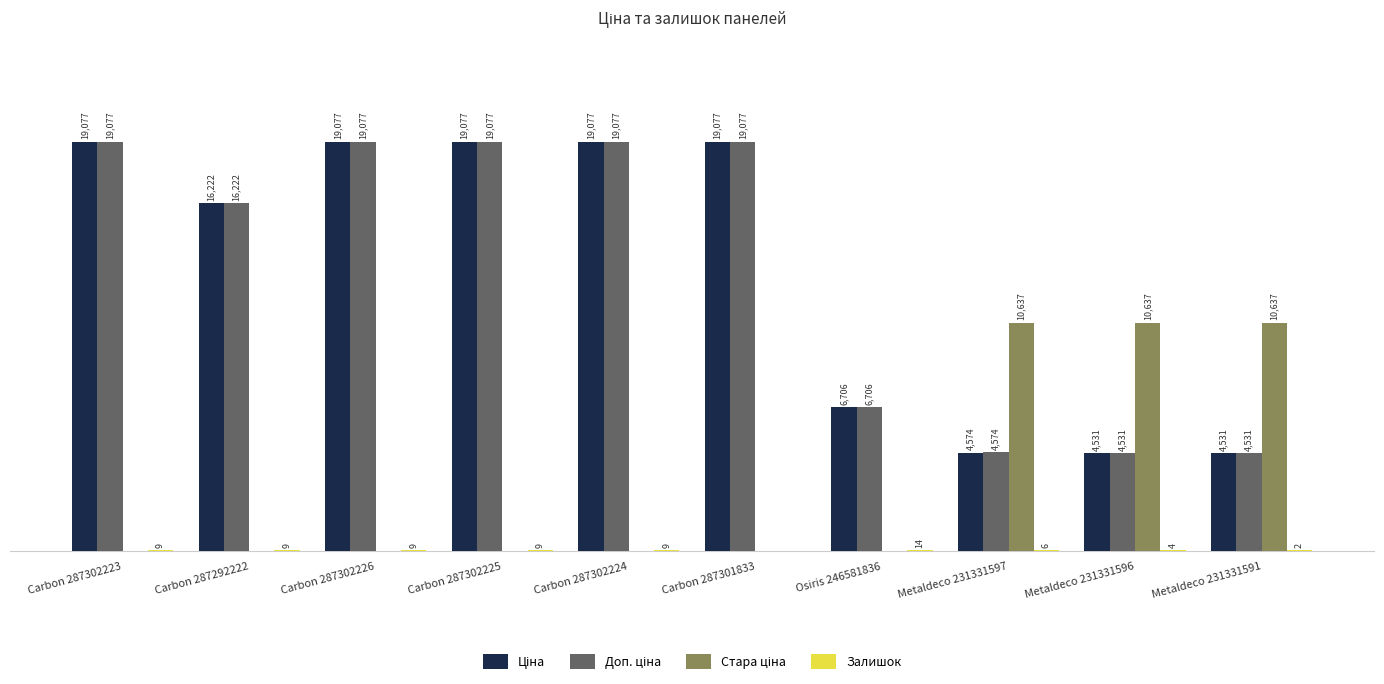

What is the highest value of the Доп. ціна series?

19076.9